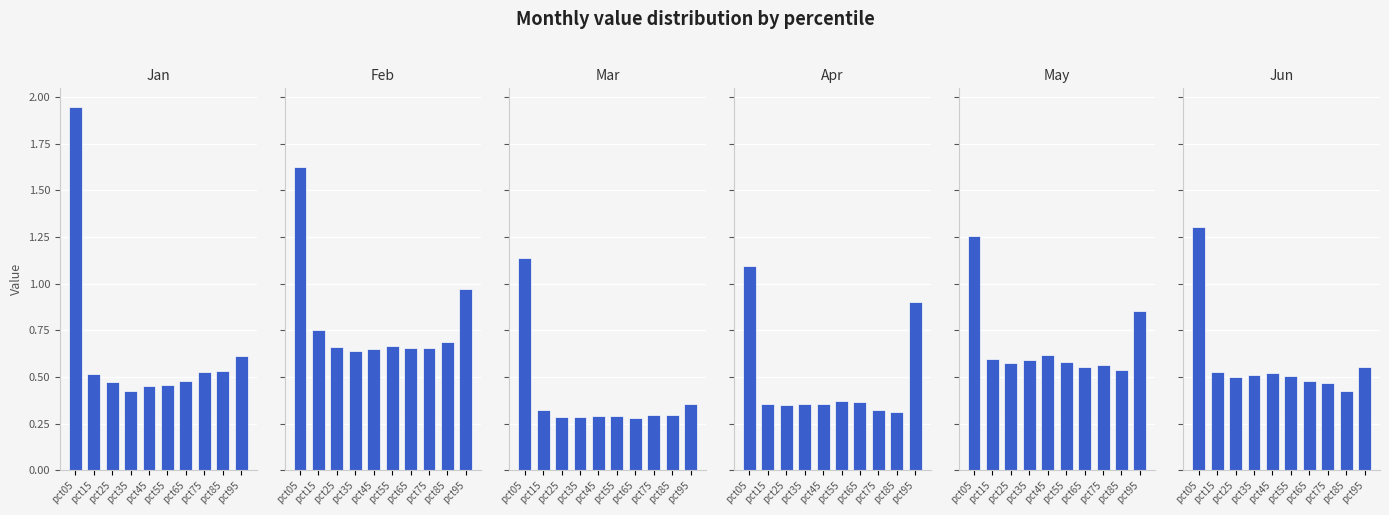

The Jun series shows 0.4 at pct85. True or false?

True